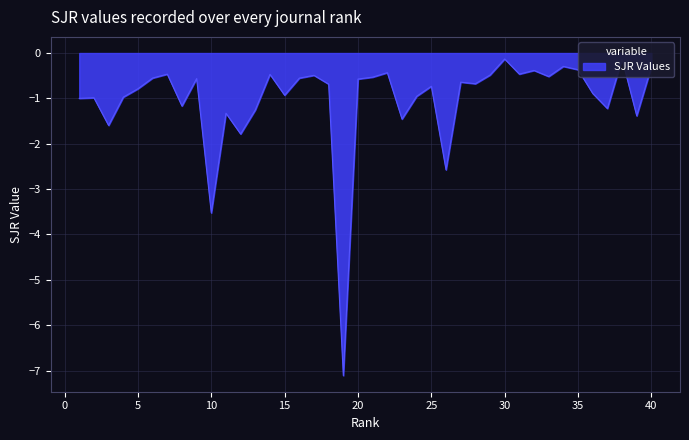

What is the difference between the values at 16 and 40?

0.3